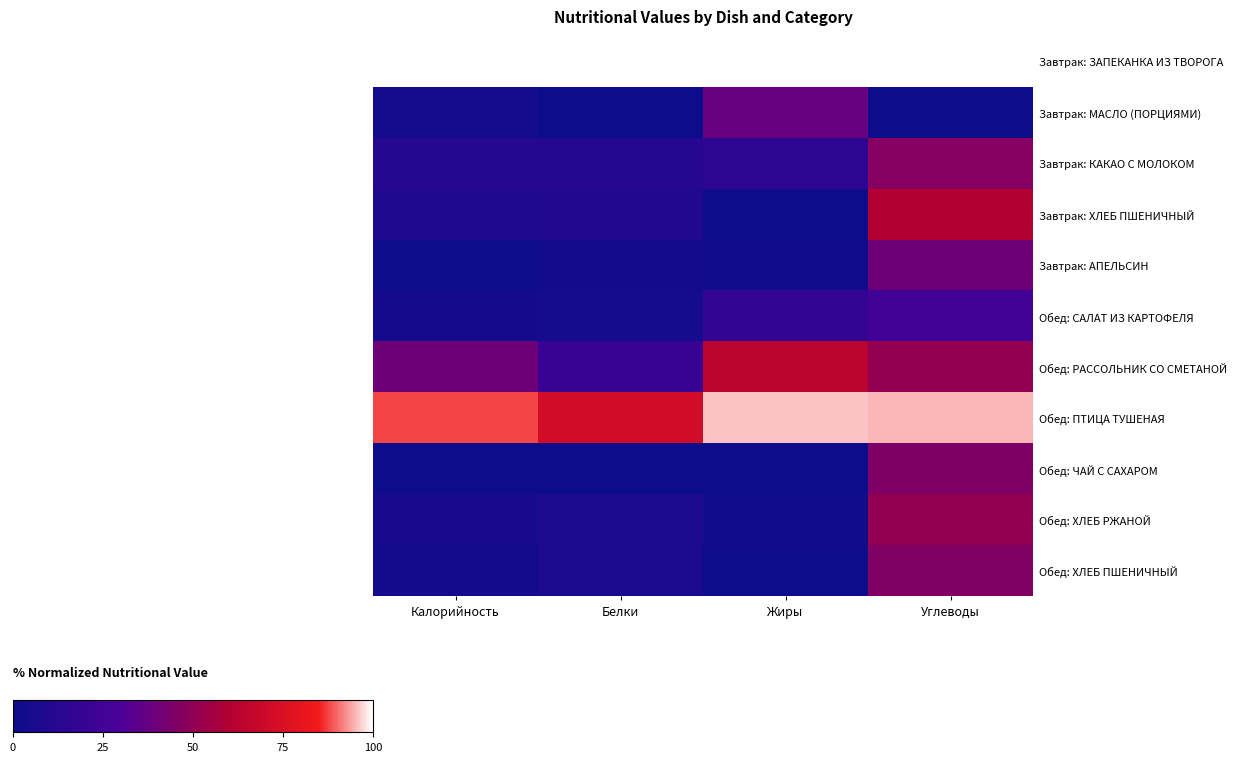

At how many categories does at least one series exceed 39?

4